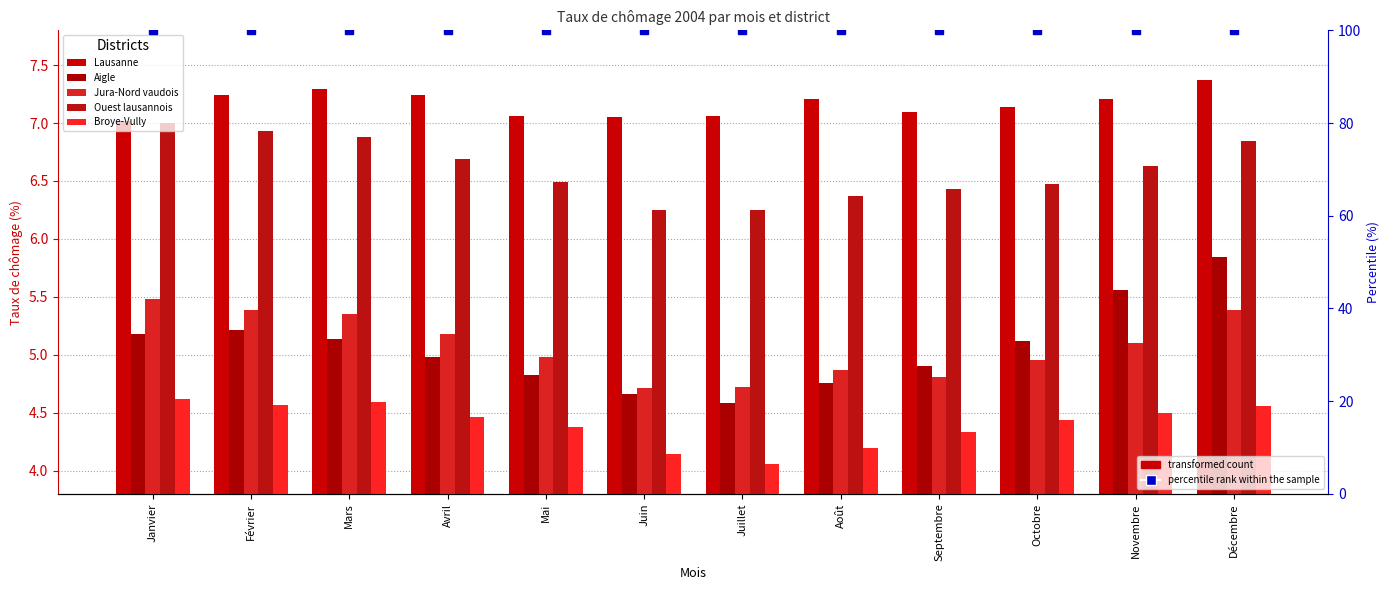

Where does the Jura-Nord vaudois series first go above 5?

Janvier